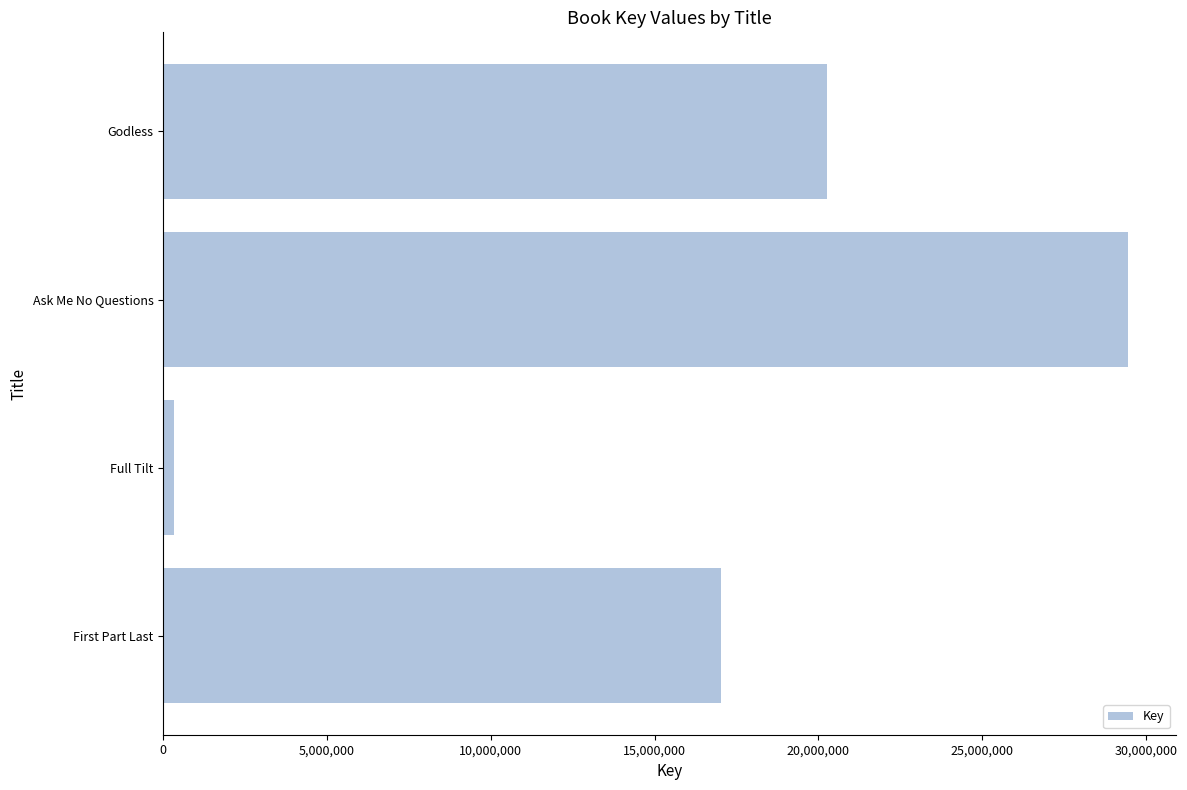

Read the value at Ask Me No Questions, to the nearest 10.

29440910